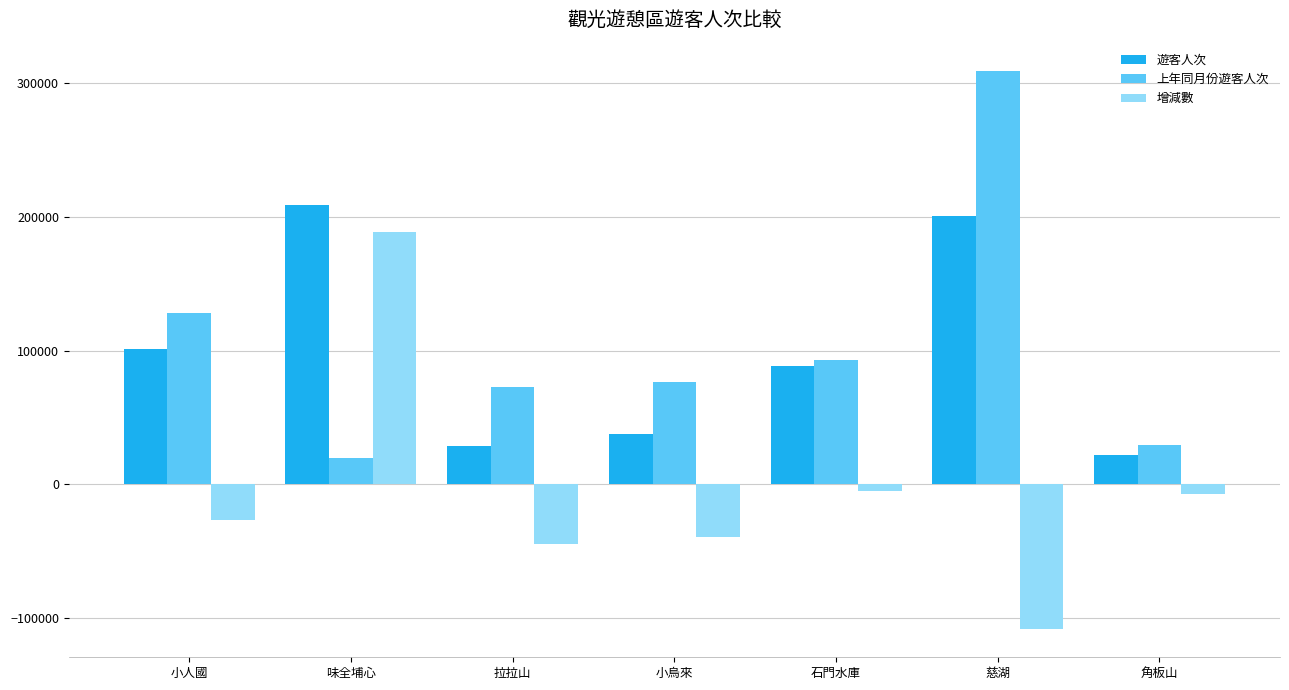

Which series changed the most between 小人國 and 味全埔心?

增減數